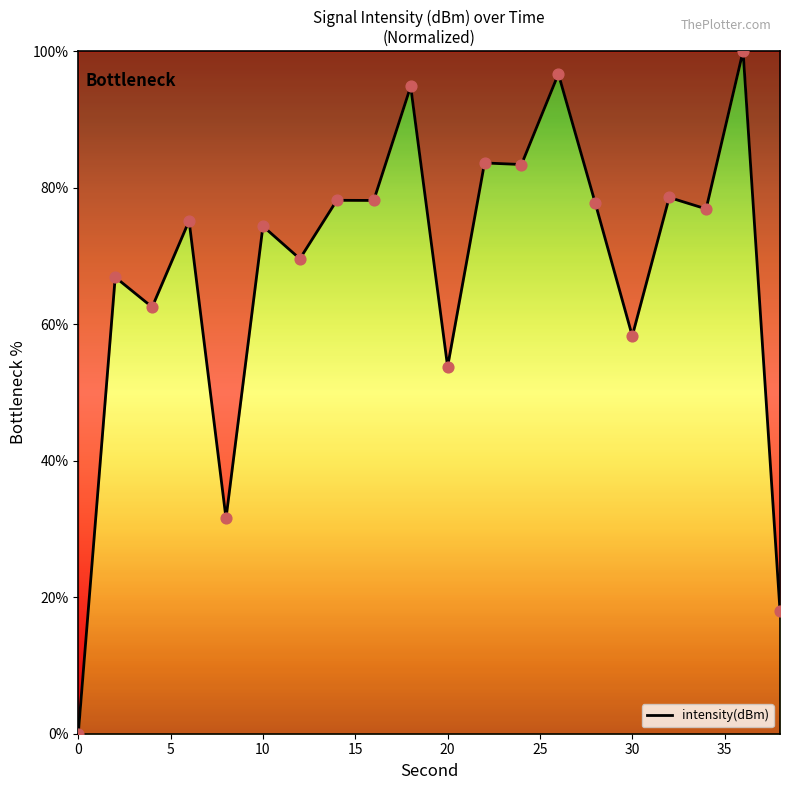

What is the maximum value shown in the chart?

100.0